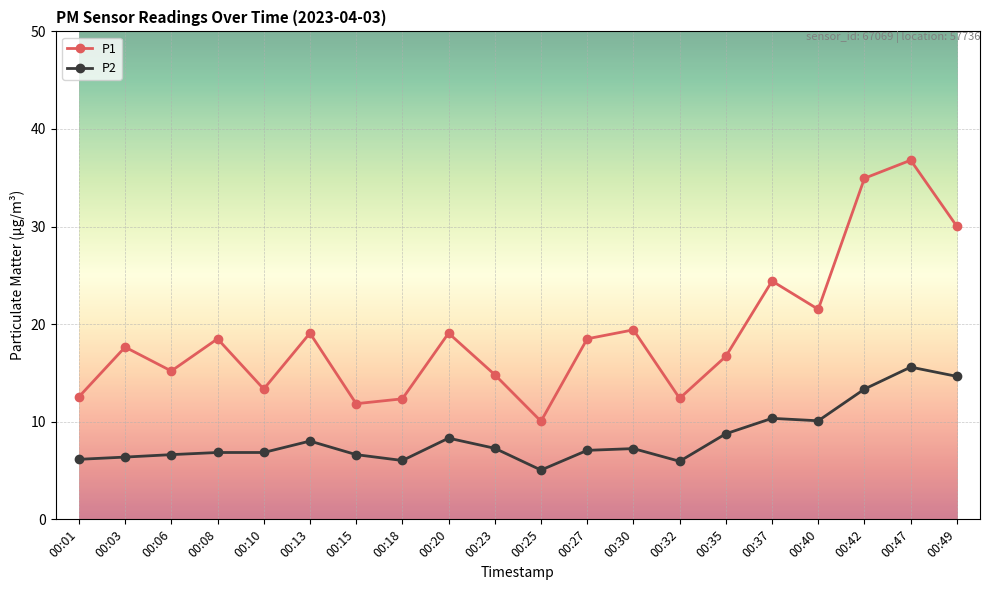

Is the value of P1 at 00:08 greater than the value of P2 at 00:40?

Yes